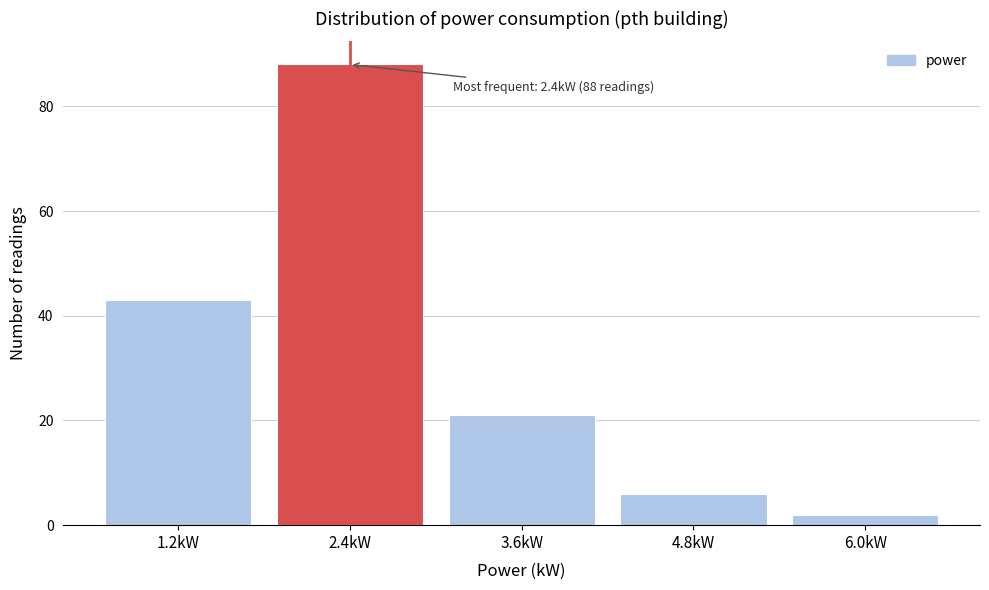

Reading left to right, list all the values displayed in this chart.

1.2kW=43	2.4kW=88	3.6kW=21	4.8kW=6	6.0kW=2